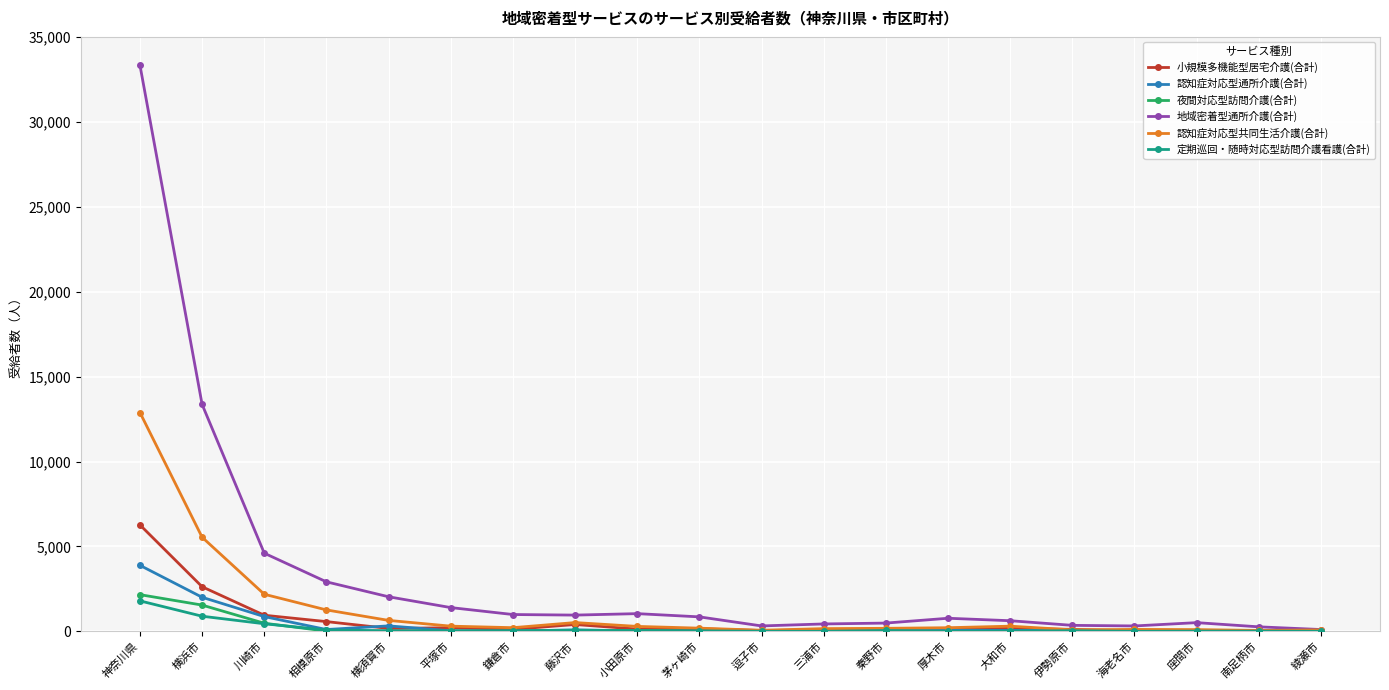

True or false: 小規模多機能型居宅介護(合計) has more than 1 interior local peaks.

True